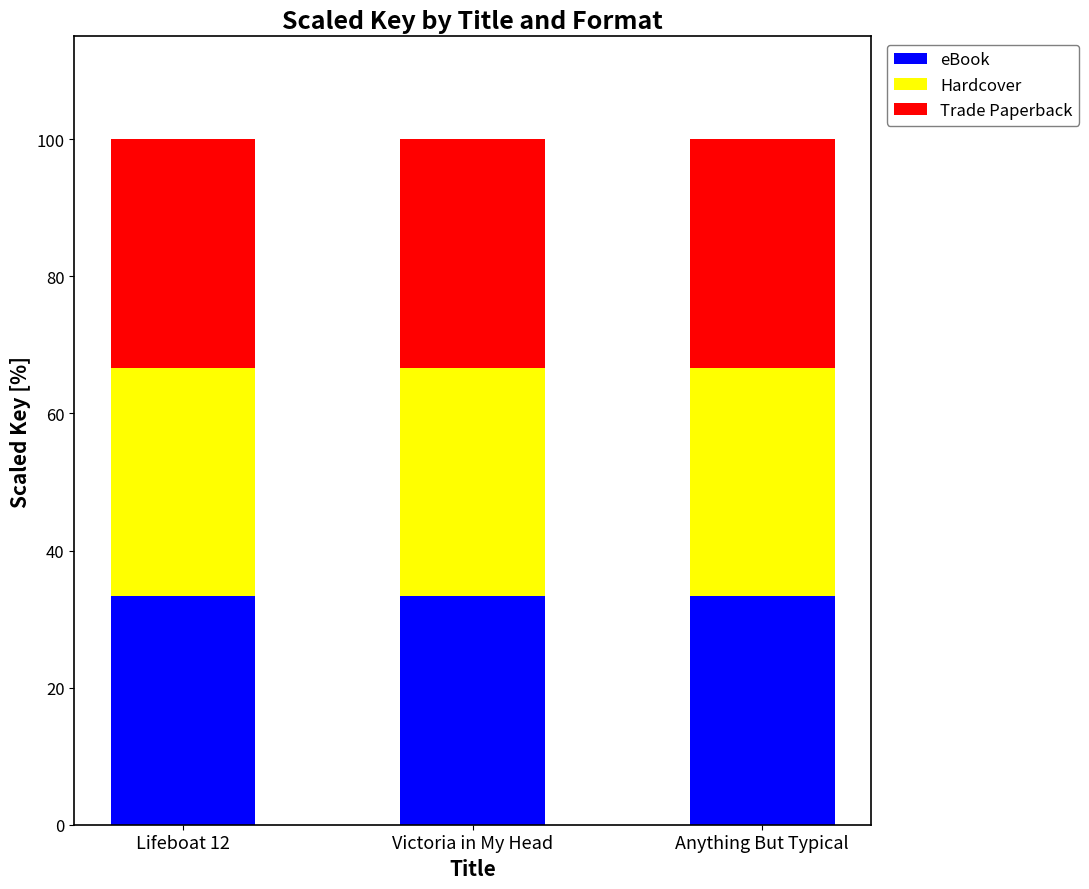

The eBook series shows 75639392 at Anything But Typical. True or false?

False